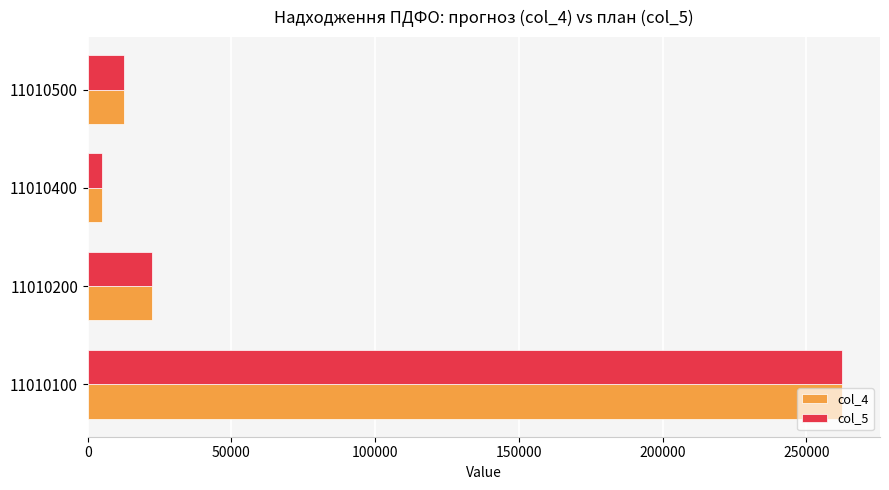

At which category is the sum across all series the highest?

11010100